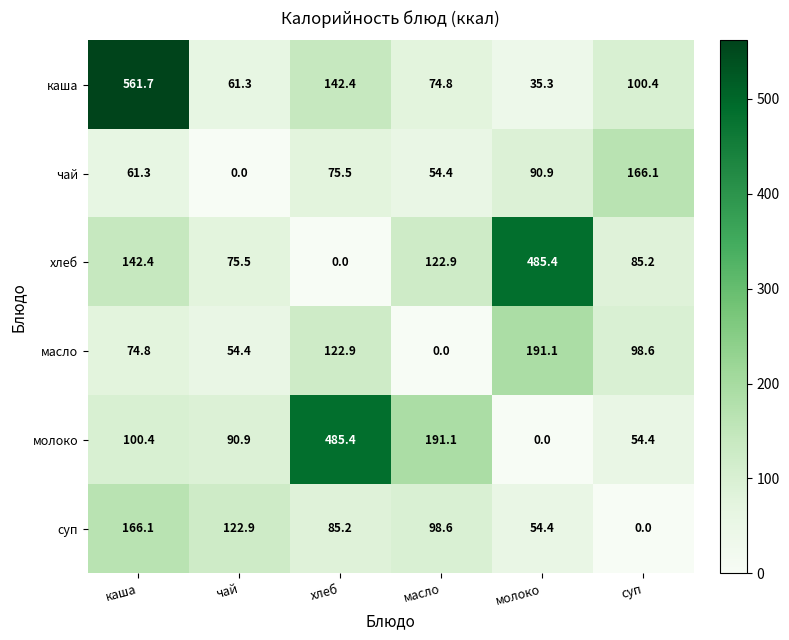

What is the maximum value for суп?

166.1